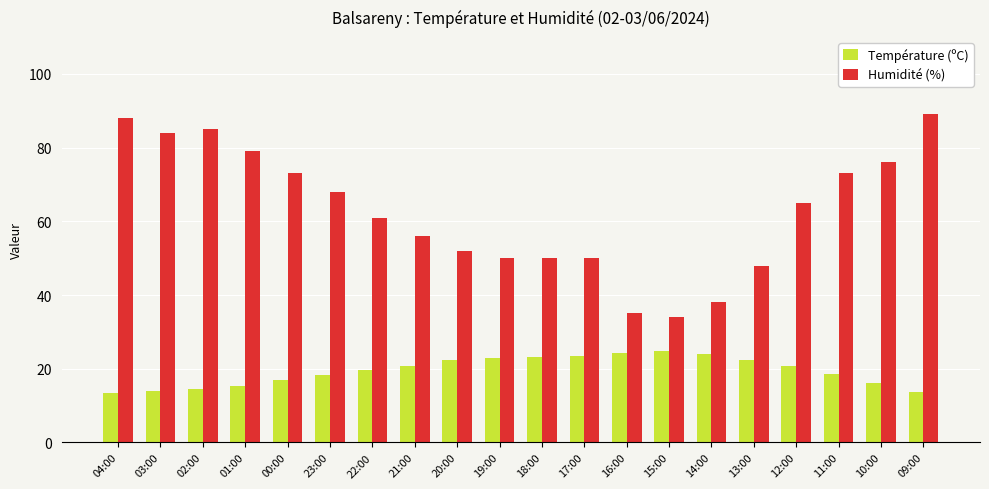

How many categories are shown in the chart?

20